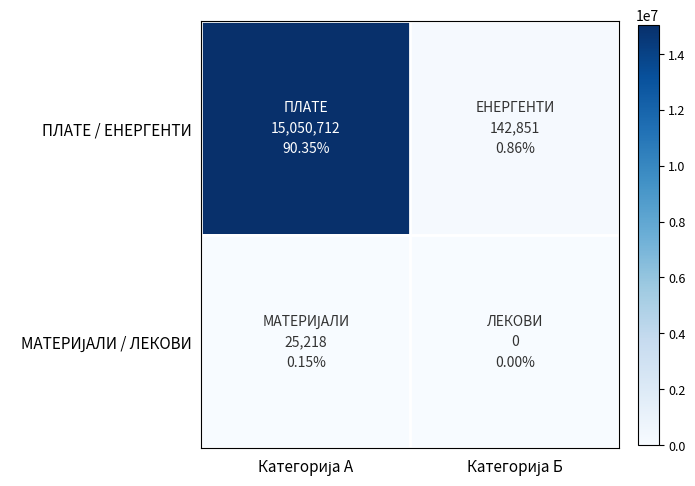

How many distinct data groups are displayed?

2